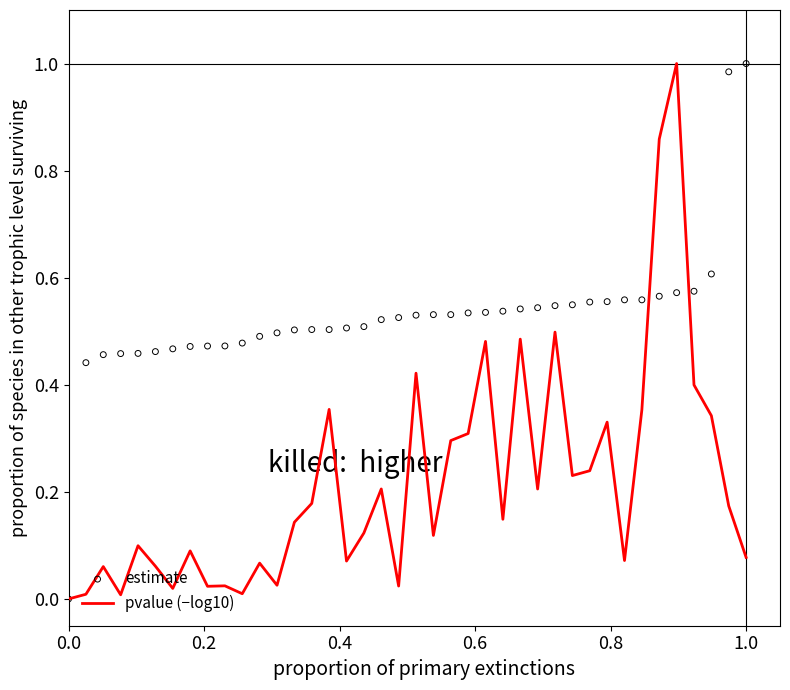

Is the value of estimate at 38 greater than the value of pvalue (−log10) at 30?

Yes